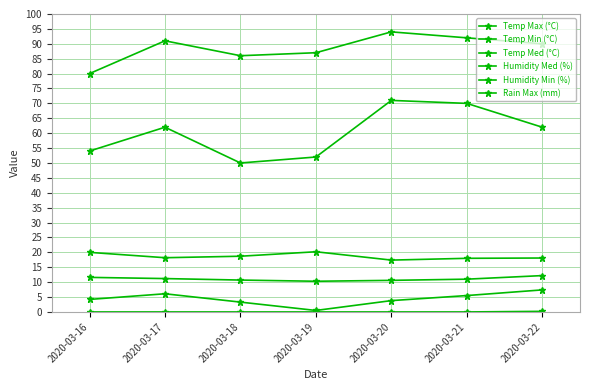

The value of Temp Min (°C) at 2020-03-19 is 0.8. True or false?

False